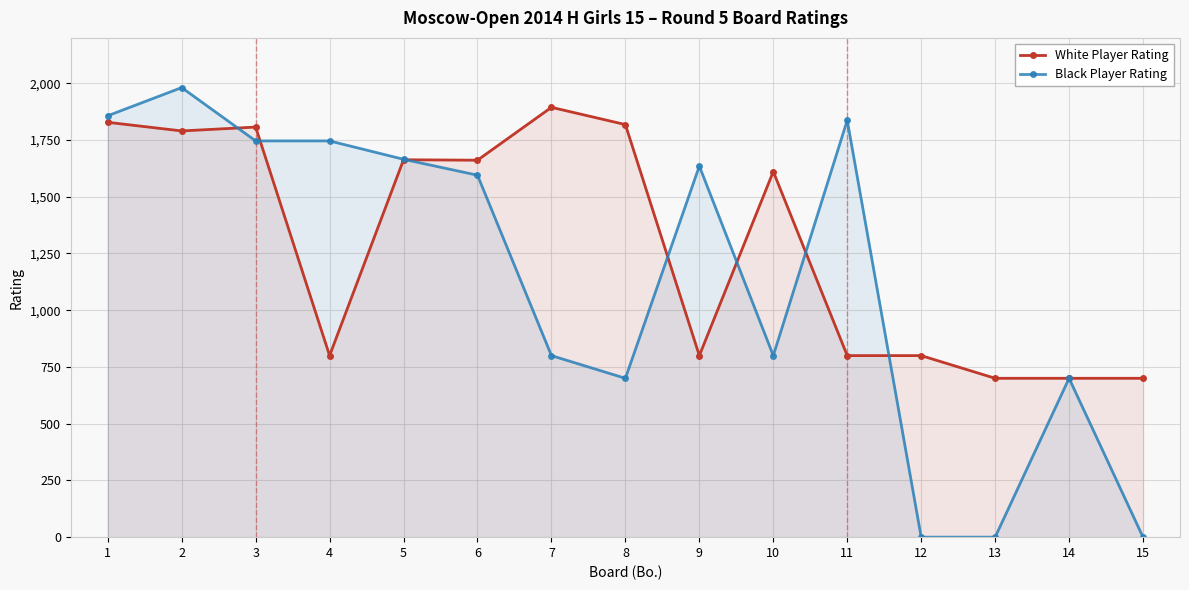

How many data points in White Player Rating are less than 1611?

7